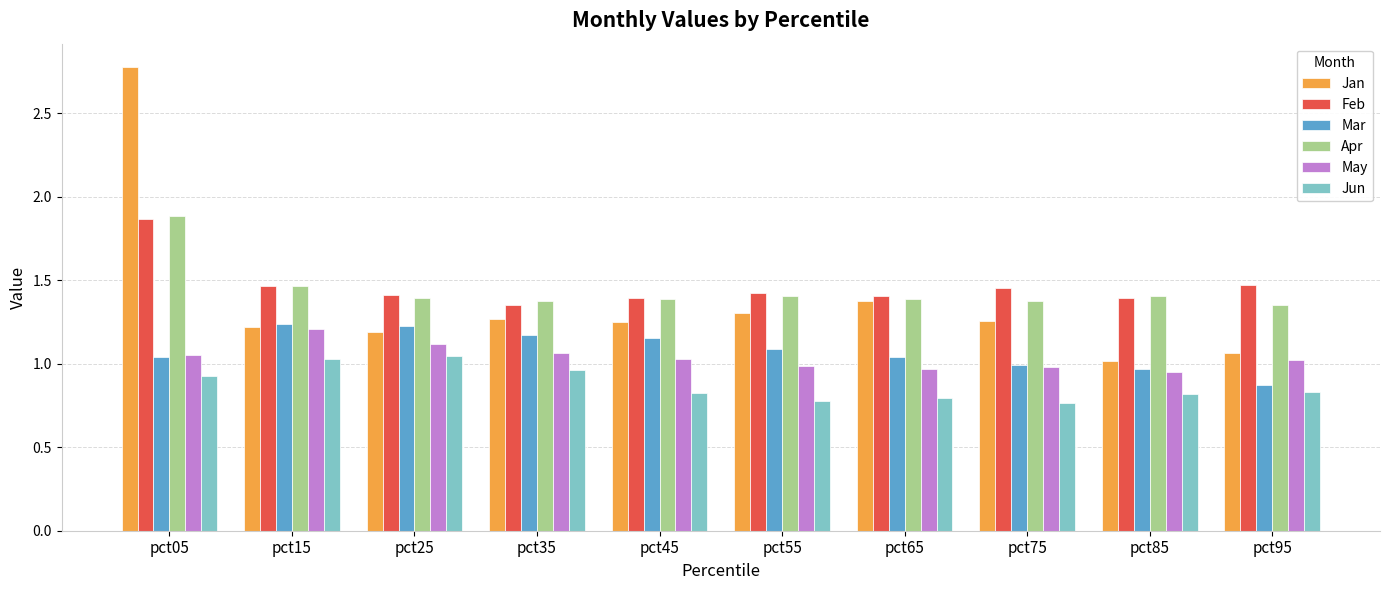

Is the value of Jan at pct45 greater than the value of May at pct55?

Yes